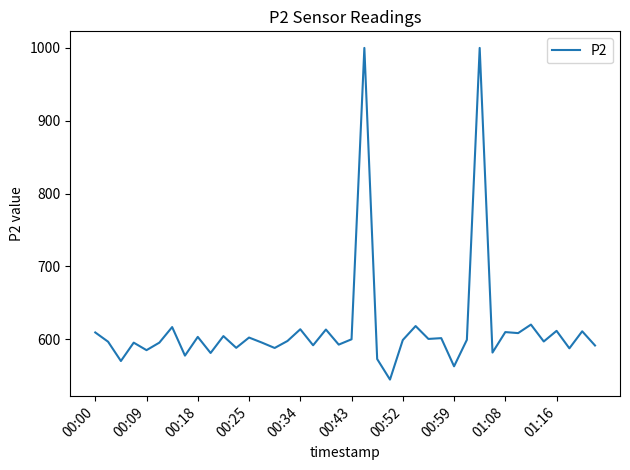

What is the maximum value shown in the chart?

999.9